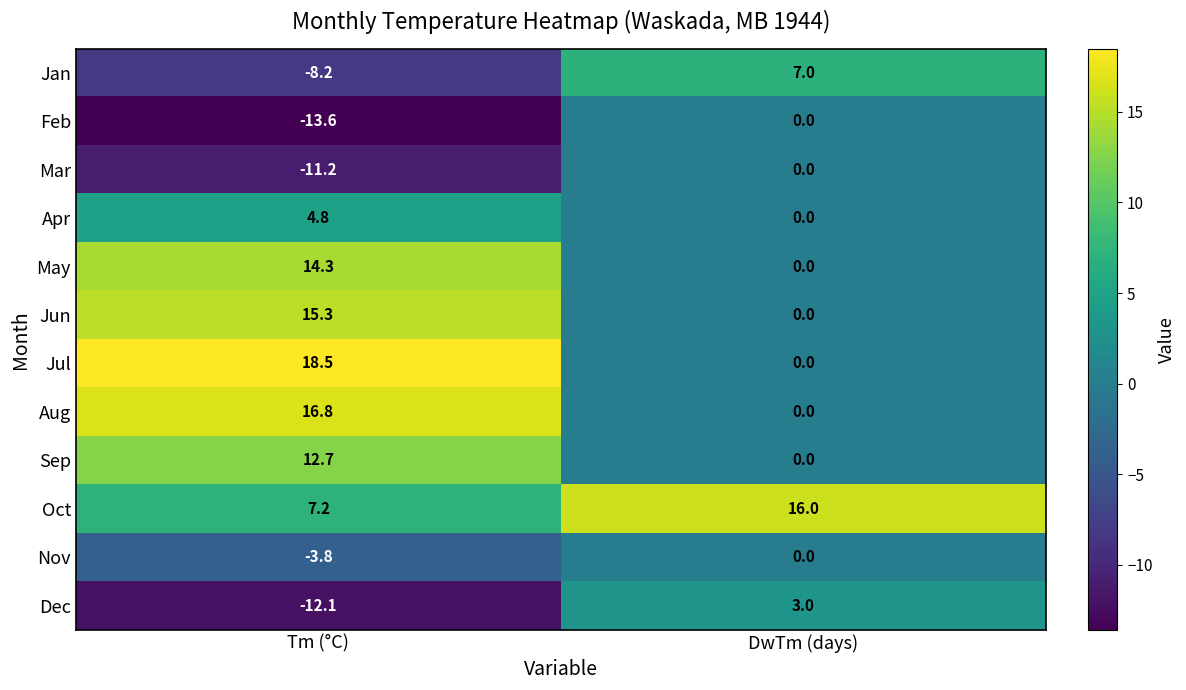

At which label is Aug closest to 8?

DwTm (days)